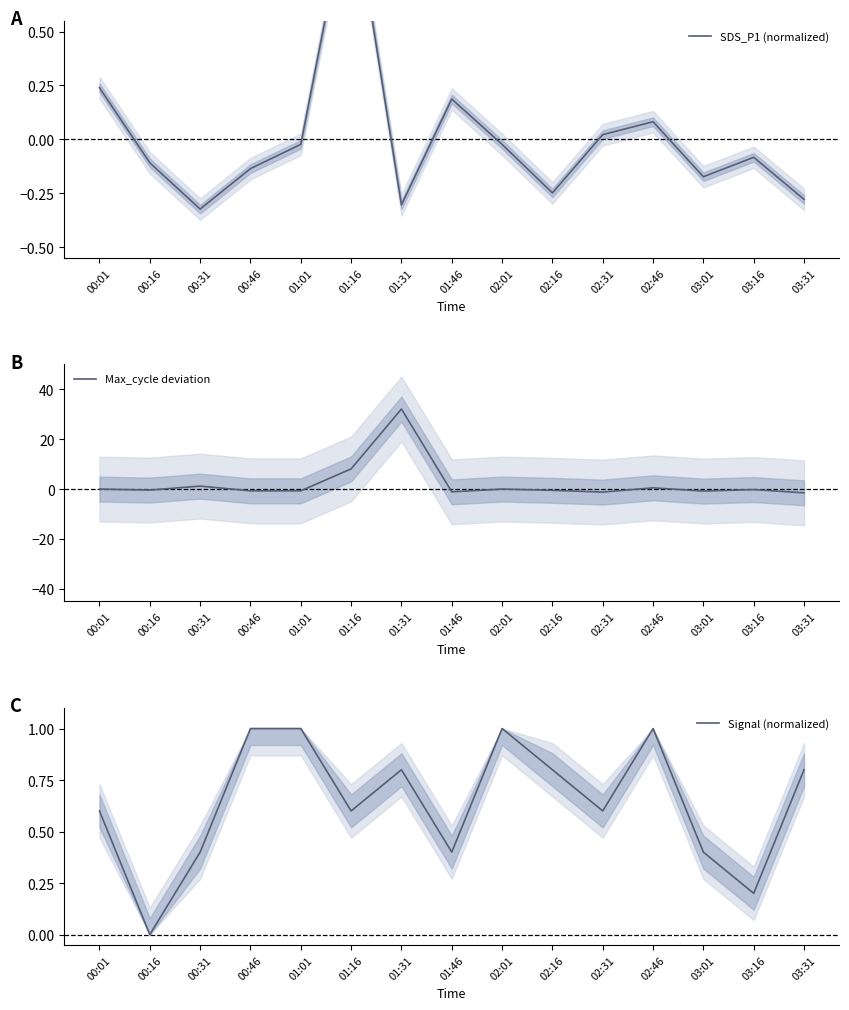

Which category has the lowest value in the Signal (normalized) series?

00:16